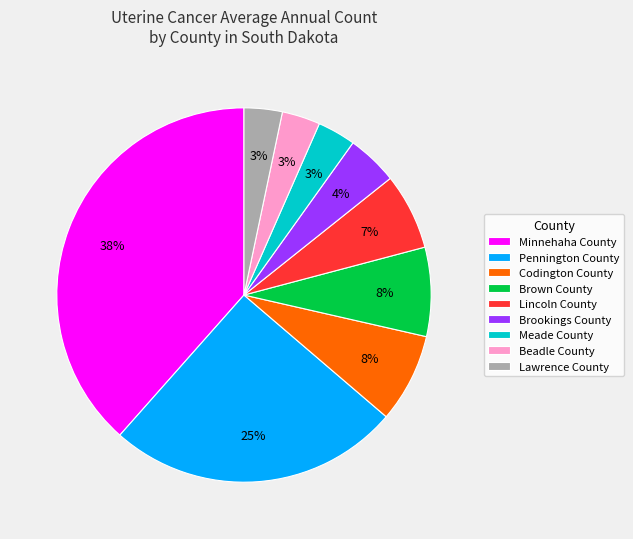

Approximately how many times larger is the value at Beadle County compared to Pennington County?

0.1